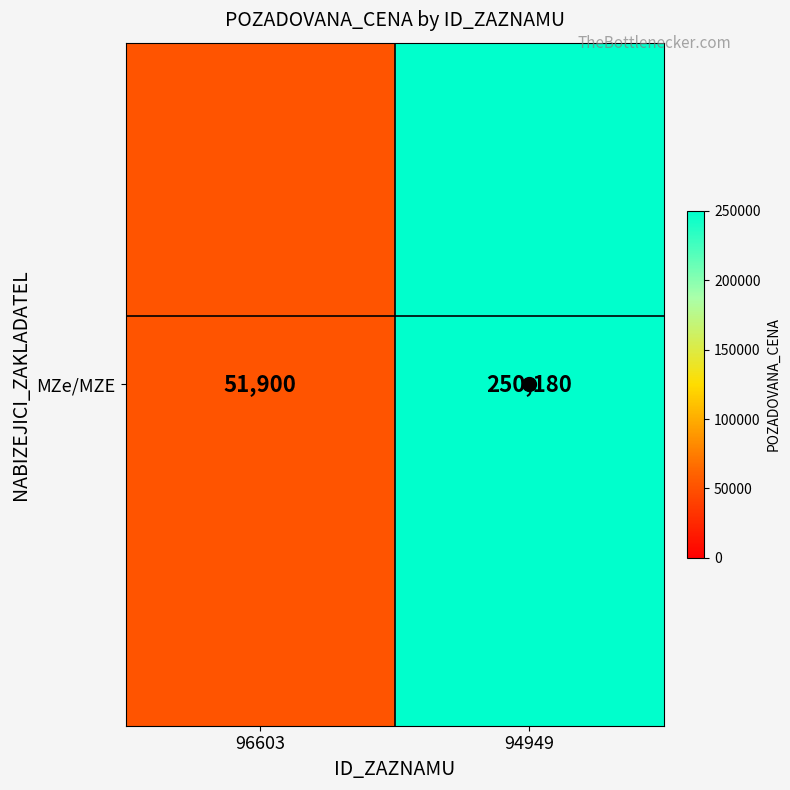

Approximately how many times larger is the value at 94949 compared to 96603?

4.8